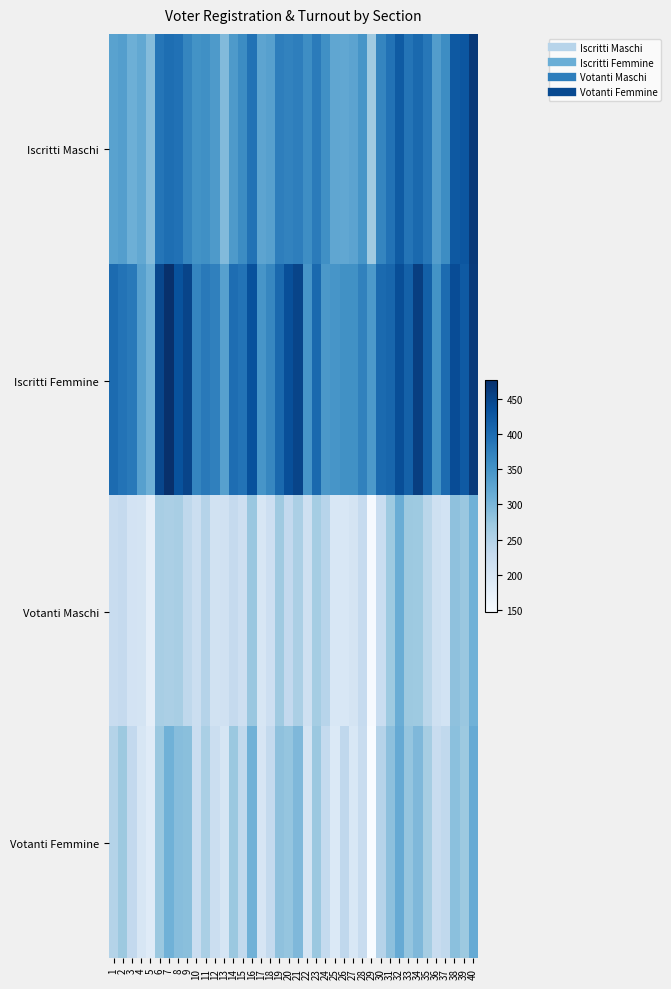

Rank the series by their maximum value, from highest to lowest.

Iscritti Femmine, Iscritti Maschi, Votanti Femmine, Votanti Maschi